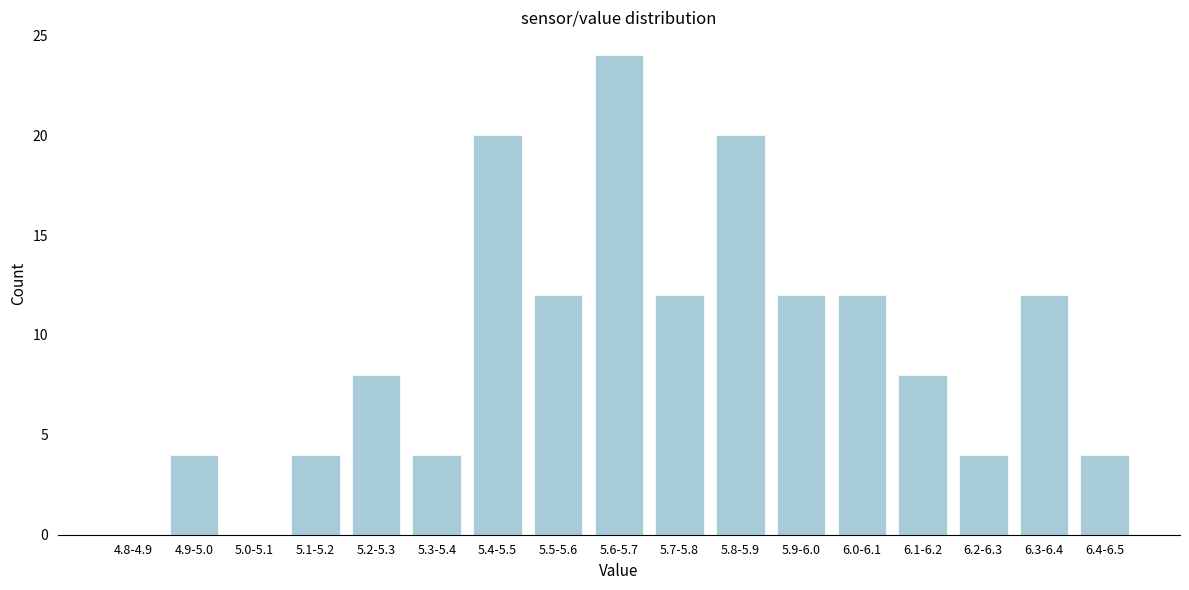

Reading left to right, list all the values displayed in this chart.

4.8-4.9=0	4.9-5.0=4	5.0-5.1=0	5.1-5.2=4	5.2-5.3=8	5.3-5.4=4	5.4-5.5=20	5.5-5.6=12	5.6-5.7=24	5.7-5.8=12	5.8-5.9=20	5.9-6.0=12	6.0-6.1=12	6.1-6.2=8	6.2-6.3=4	6.3-6.4=12	6.4-6.5=4